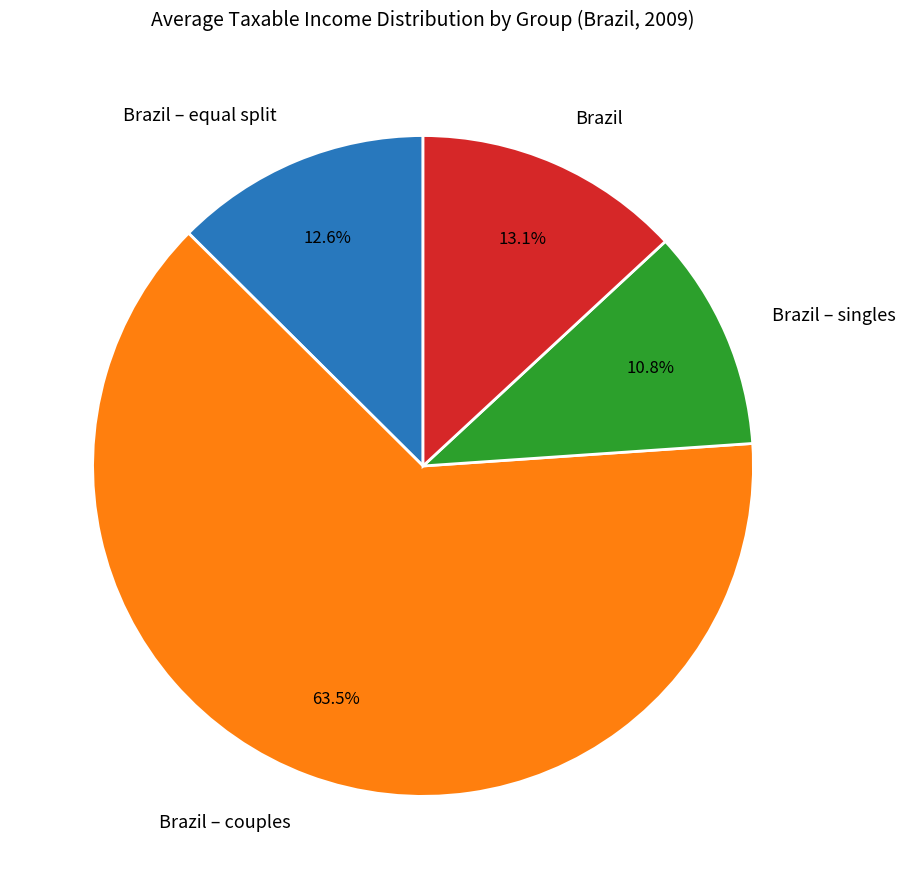

Which has a higher value, Brazil – equal split or Brazil – couples?

Brazil – couples